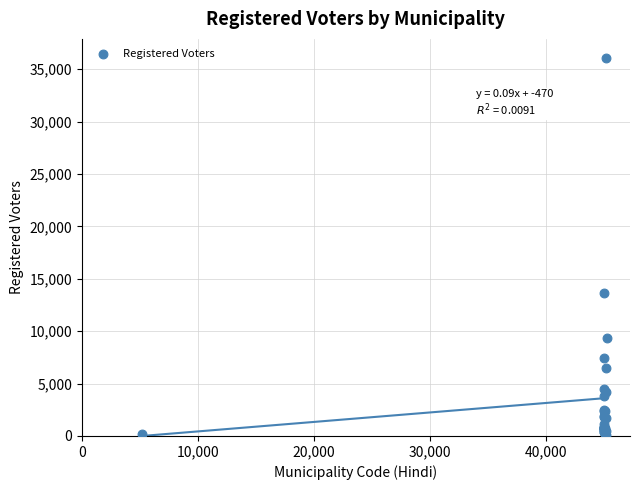

What Y value in the scatter plot is closest to 18113?

13674